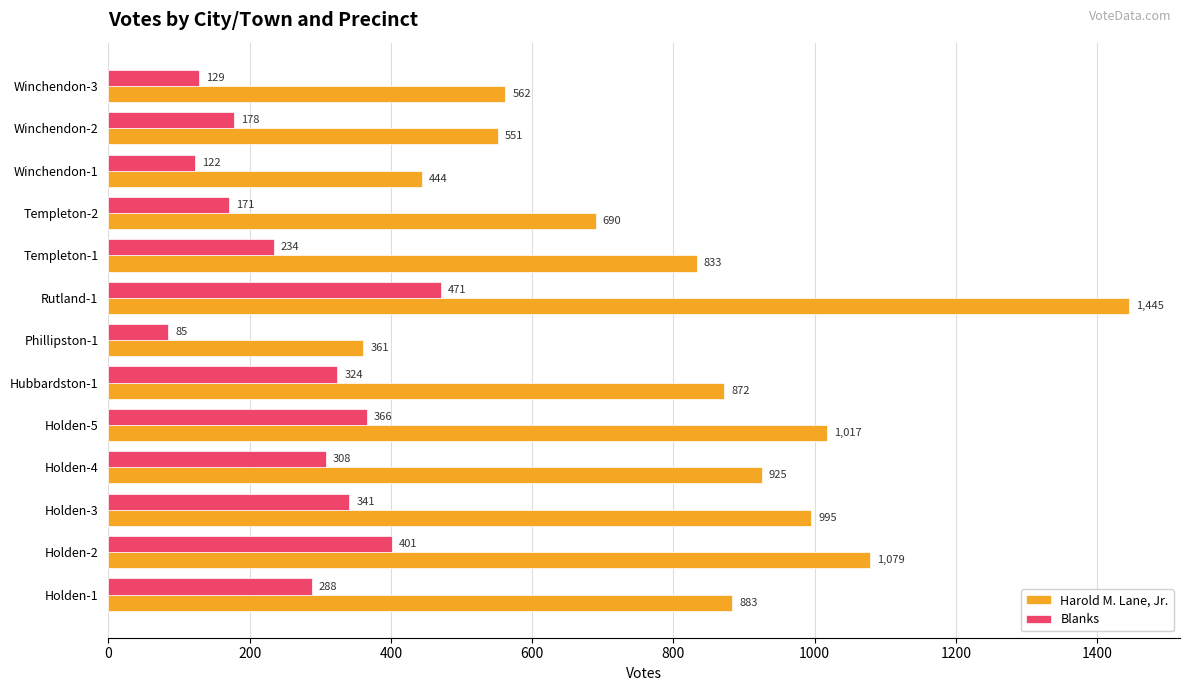

What is the difference between the highest and lowest values at Holden-3?

654